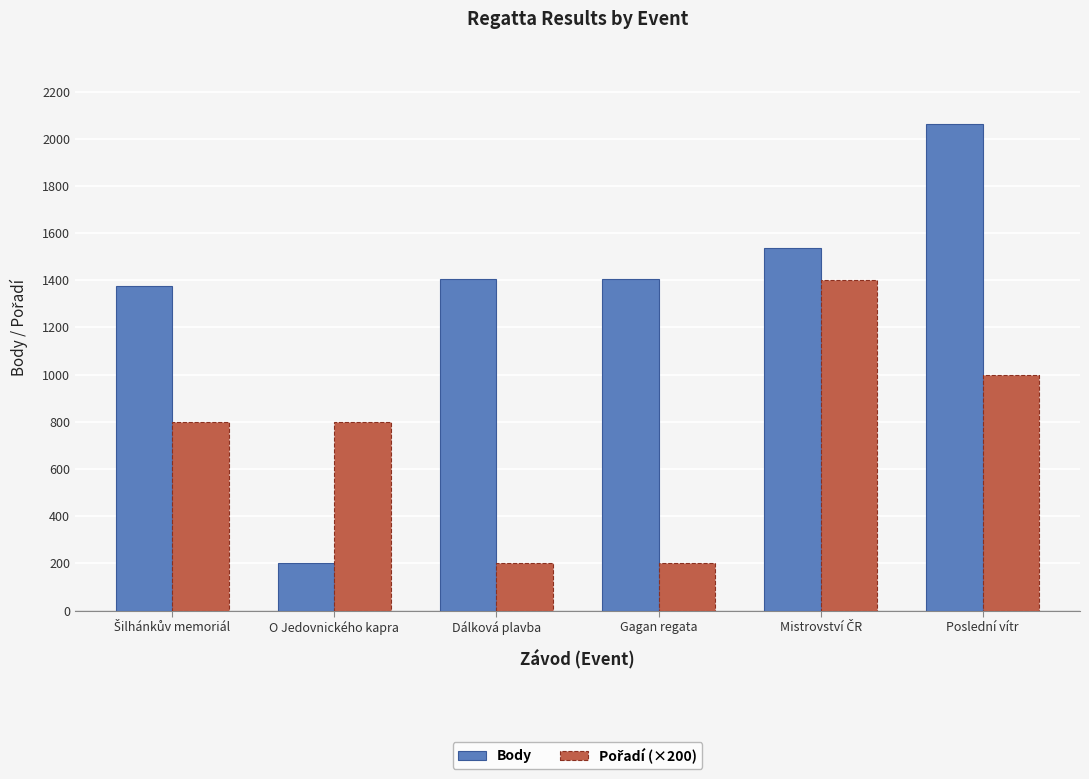

What is the difference between the maximum and second lowest values in the Body series?

688